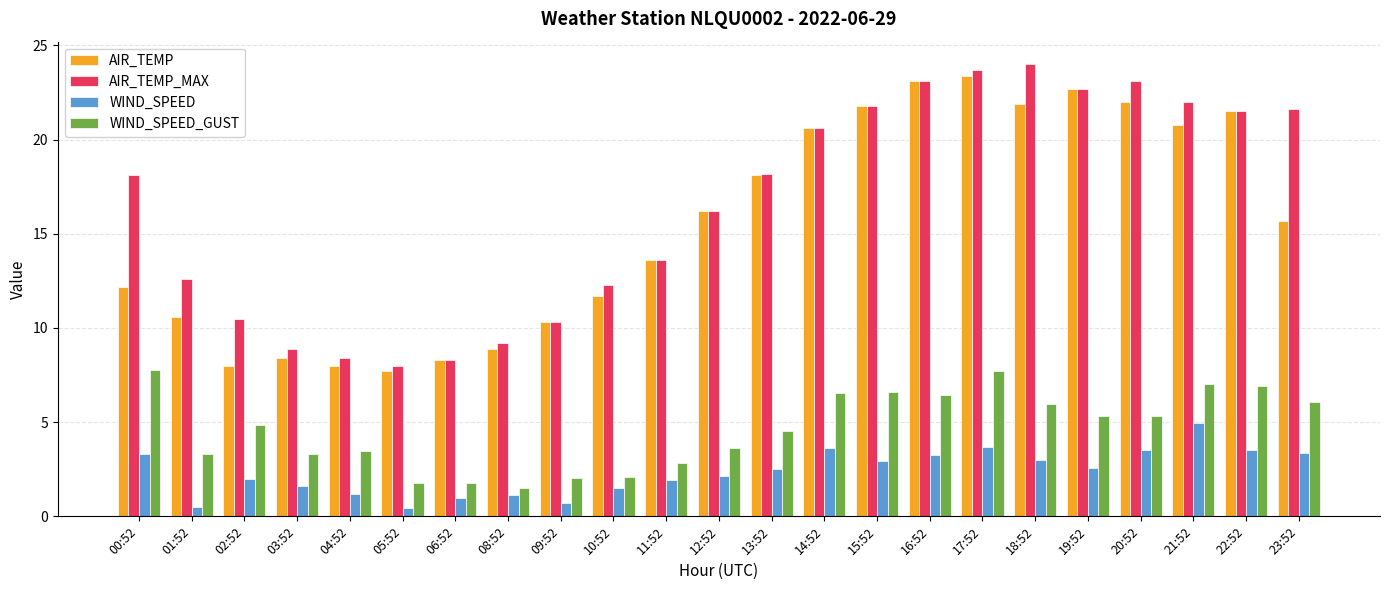

What are all the series names shown in the legend?

AIR_TEMP, AIR_TEMP_MAX, WIND_SPEED, WIND_SPEED_GUST